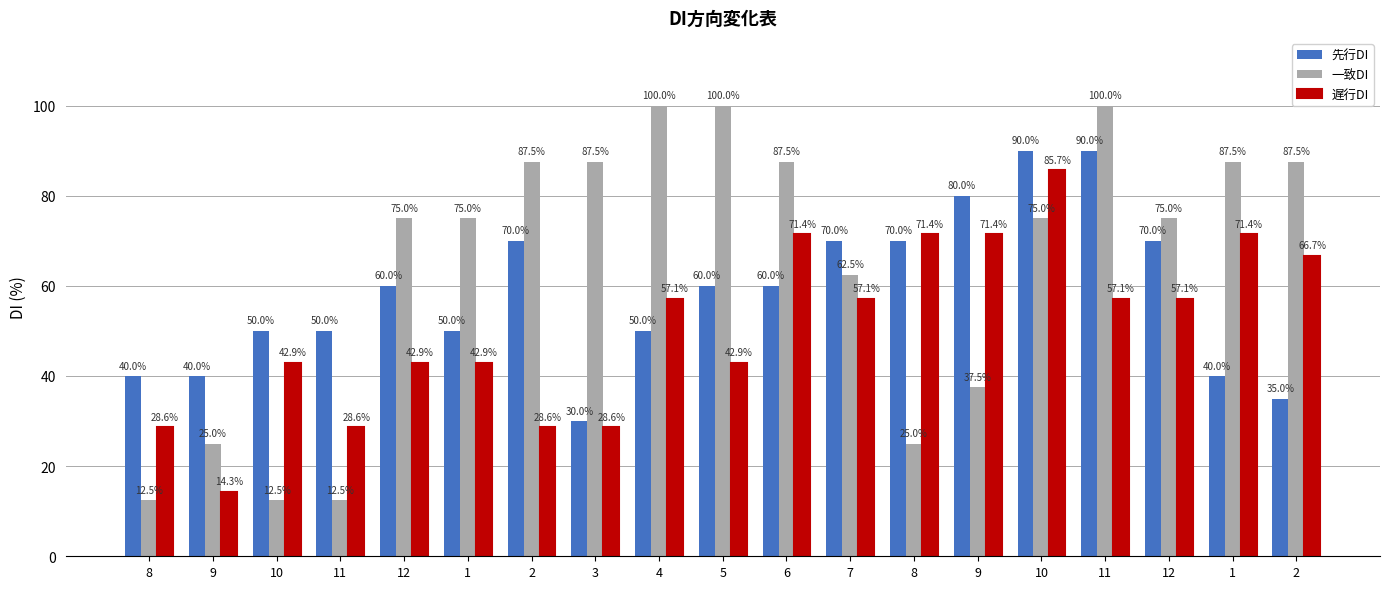

What are all the series names shown in the legend?

先行DI, 一致DI, 遅行DI